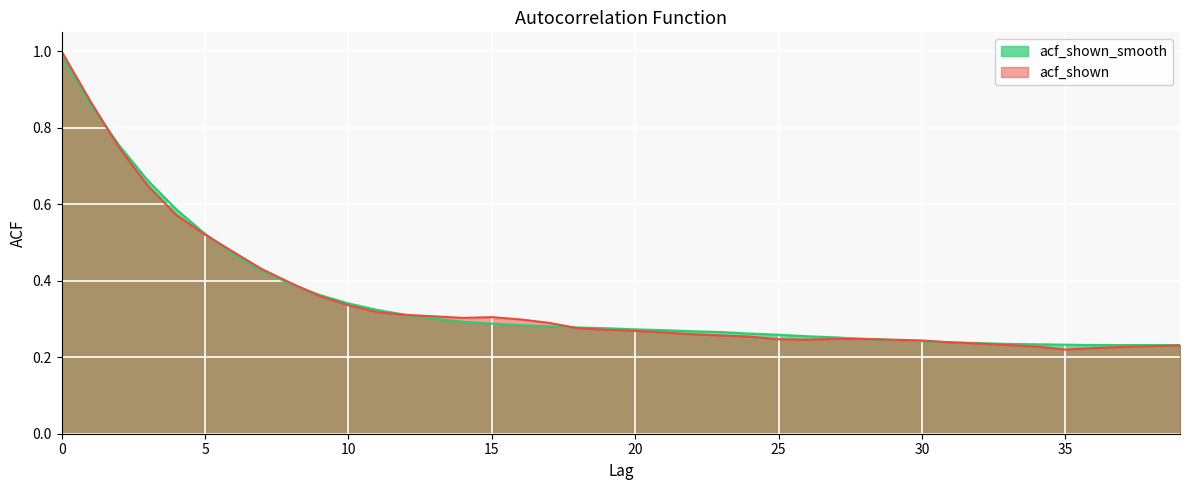

The value of acf_shown_smooth at 18 is 0.3. True or false?

True